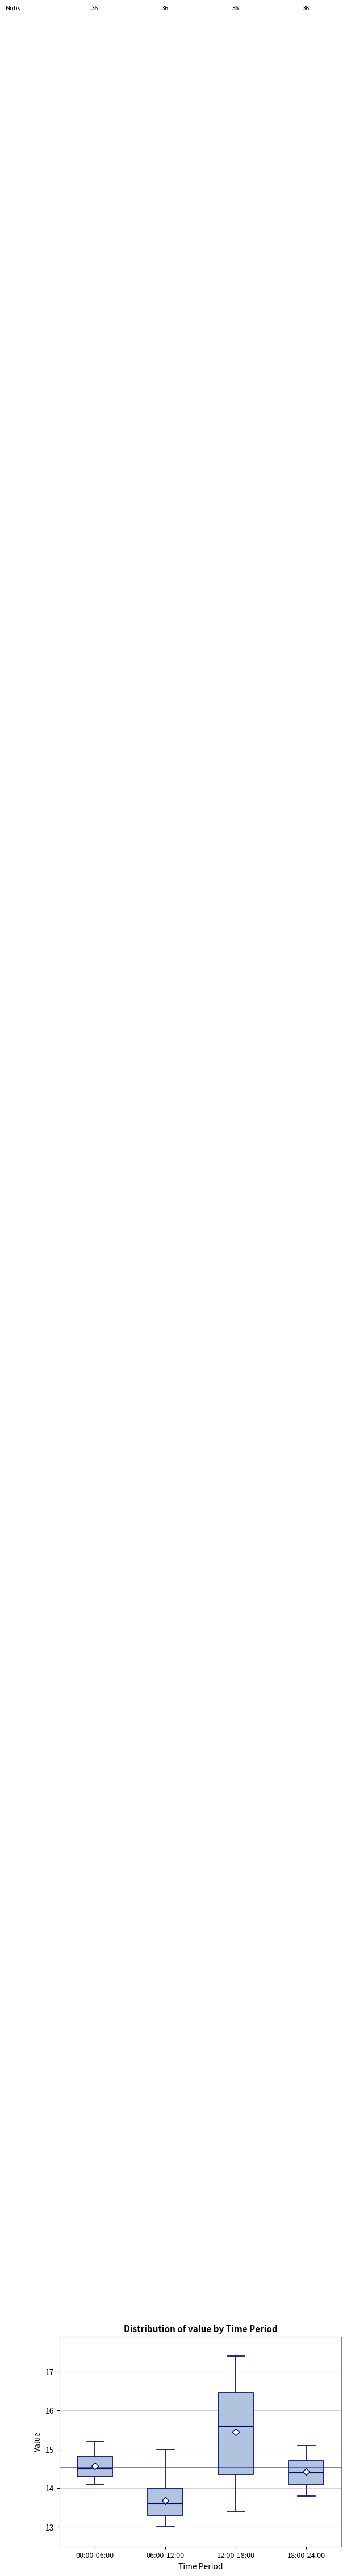

Reading left to right, transcribe this box plot: for each box, give where its median line is, the range the box spans, and where its two whiskers end, as read against the y-axis. The values are not printed on the chart, so give them approximately, as read against the axis.

00:00-06:00: median 14.5, box 14.3 to 14.8, whiskers 14.1 to 15.2
06:00-12:00: median 13.6, box 13.3 to 14.0, whiskers 13.0 to 15.0
12:00-18:00: median 15.6, box 14.4 to 16.5, whiskers 13.4 to 17.4
18:00-24:00: median 14.4, box 14.1 to 14.7, whiskers 13.8 to 15.1